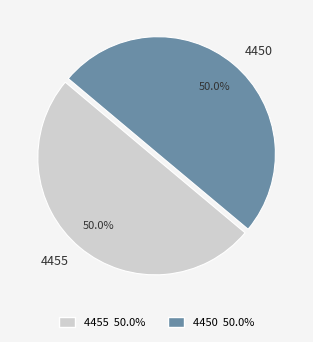

Combined, what portion of the pie is 4455 and 4450?

100.0%